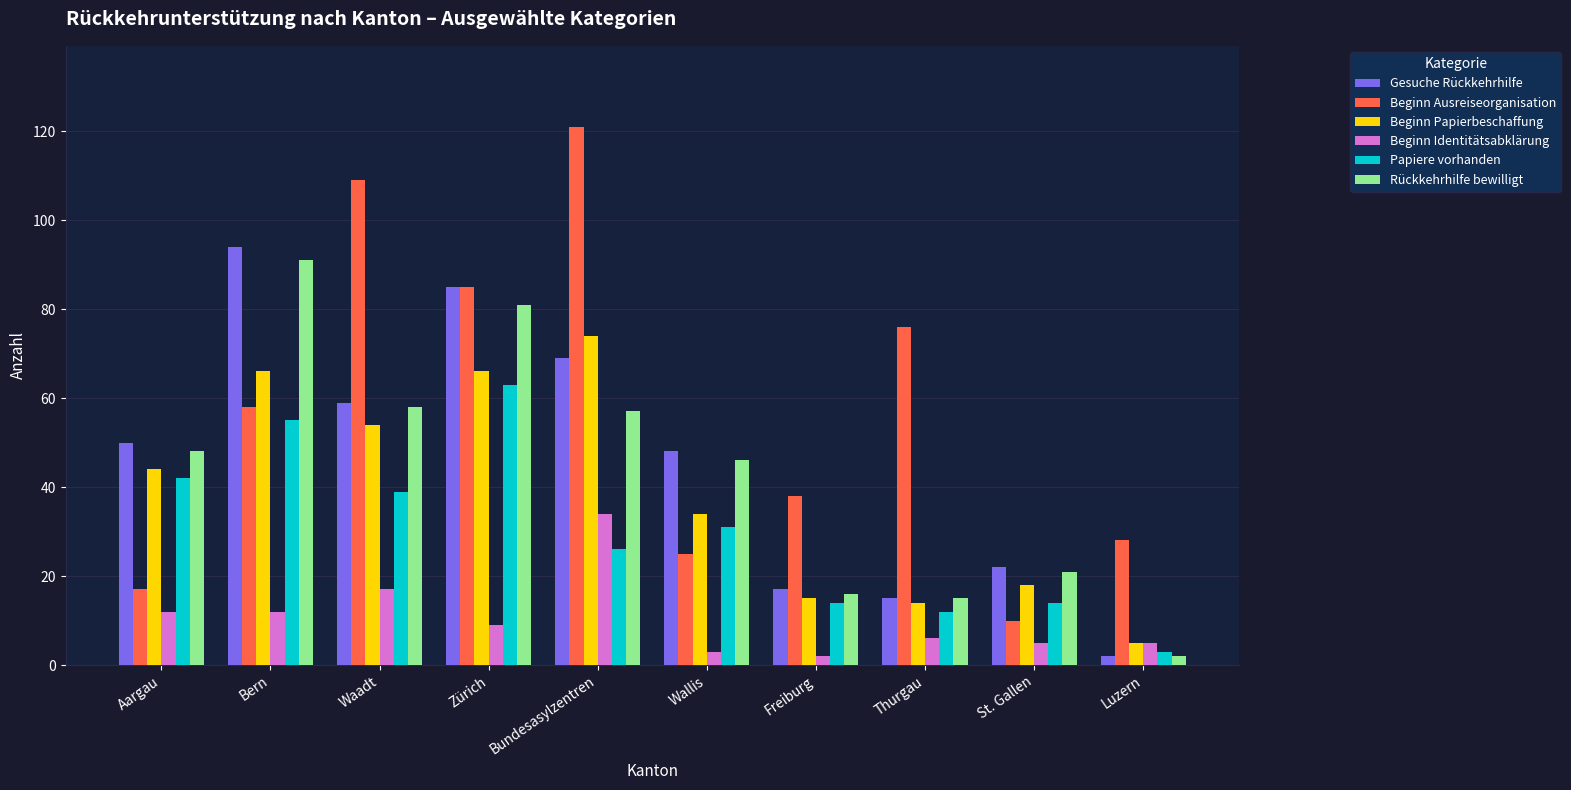

What is the average value of the Beginn Ausreiseorganisation series?

57